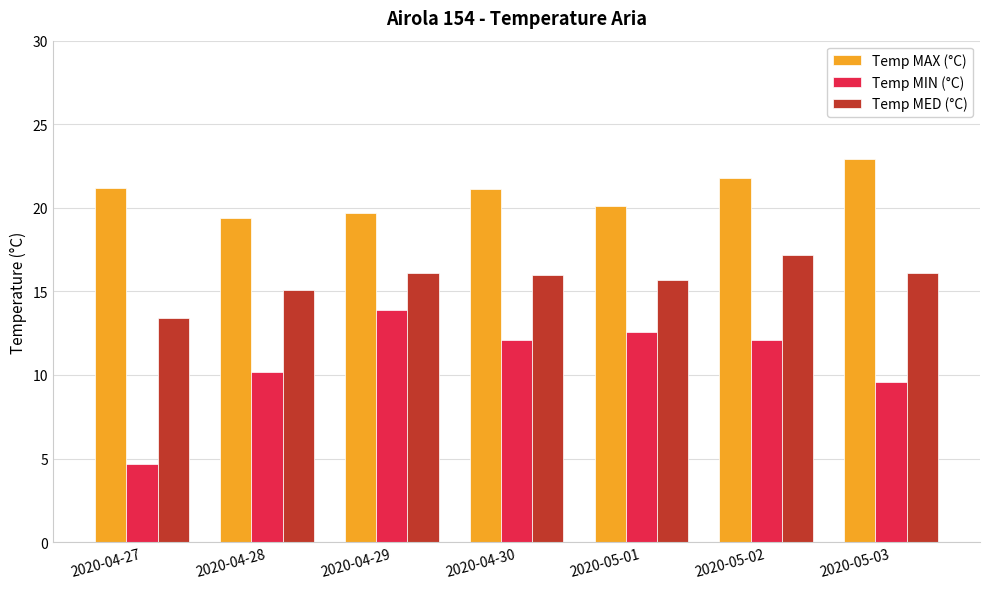

True or false: Temp MIN (°C) has a value of 12.1 at 2020-04-30.

True